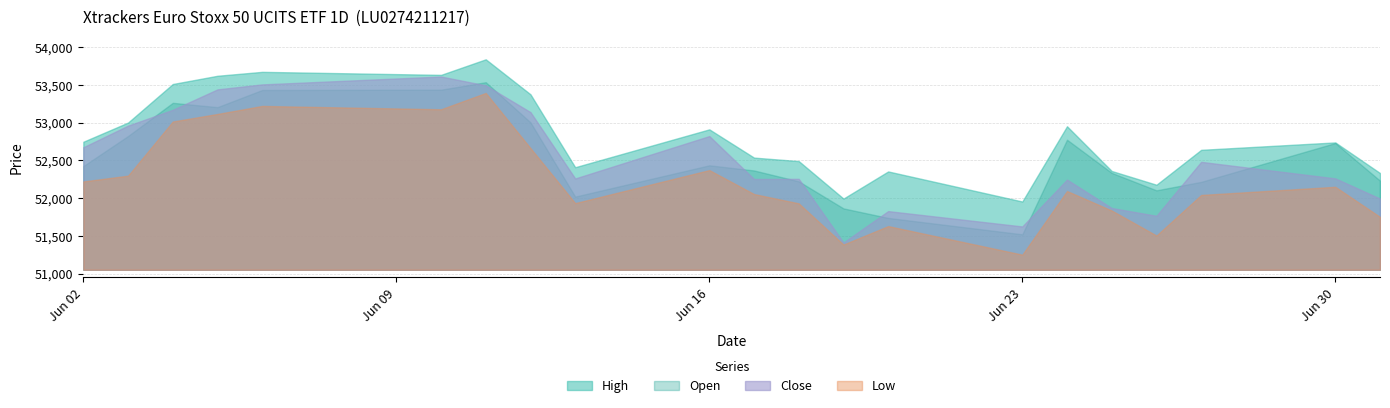

What is the spread (max minus min) of values at Jun 16?

539